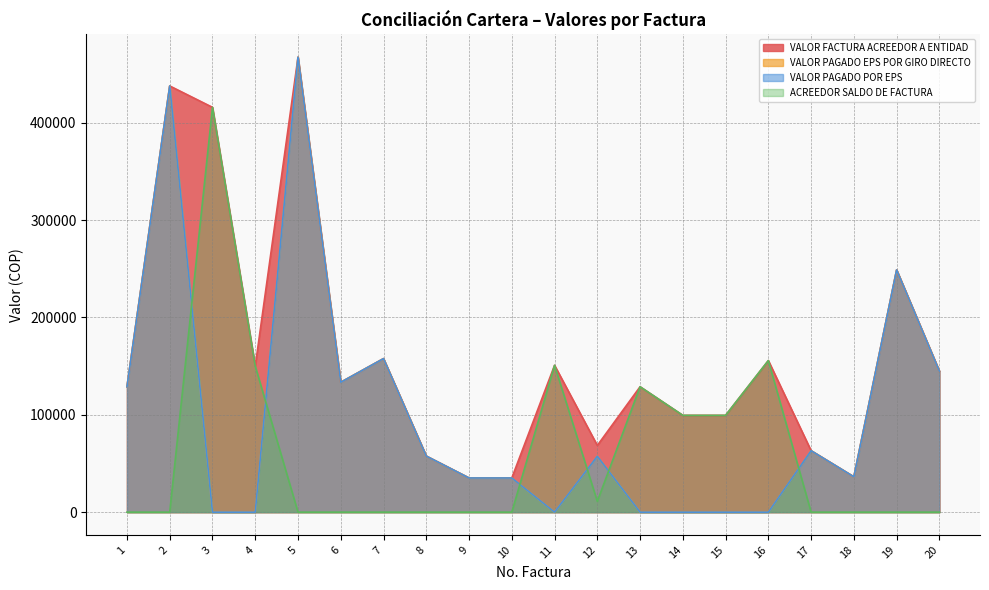

Reading left to right, what are all the values shown in this chart?

VALOR FACTURA ACREEDOR A ENTIDAD: 1=128700	2=437740	3=415780	4=150000	5=467280	6=133400	7=157700	8=57600	9=35100	10=35100	11=150810	12=68500	13=128800	14=99423	15=99423	16=155710	17=63100	18=36300	19=248800	20=144810
VALOR PAGADO EPS POR GIRO DIRECTO: 1=128700	2=437740	3=0	4=0	5=467280	6=133400	7=157700	8=57600	9=35100	10=35100	11=0	12=57403	13=0	14=0	15=0	16=0	17=63100	18=36300	19=248800	20=144810
VALOR PAGADO POR EPS: 1=128700	2=437740	3=0	4=0	5=467280	6=133400	7=157700	8=57600	9=35100	10=35100	11=0	12=57403	13=0	14=0	15=0	16=0	17=63100	18=36300	19=248800	20=144810
ACREEDOR SALDO DE FACTURA: 1=0	2=0	3=415780	4=150000	5=0	6=0	7=0	8=0	9=0	10=0	11=150810	12=11097	13=128800	14=99423	15=99423	16=155710	17=0	18=0	19=0	20=0